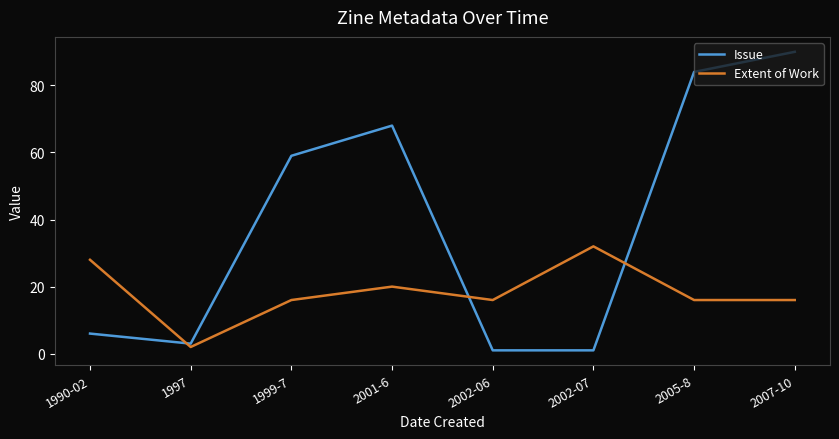

Rank the series at 2002-07 from highest to lowest value.

Extent of Work, Issue